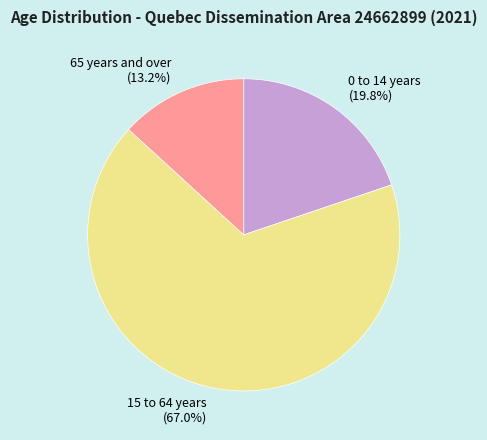

Which slice is the smallest?

65 years and over